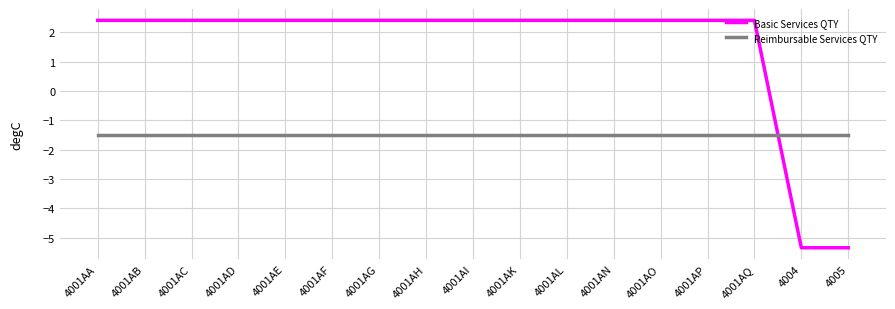

What is the spread (max minus min) of values at 4001AF?

3.9